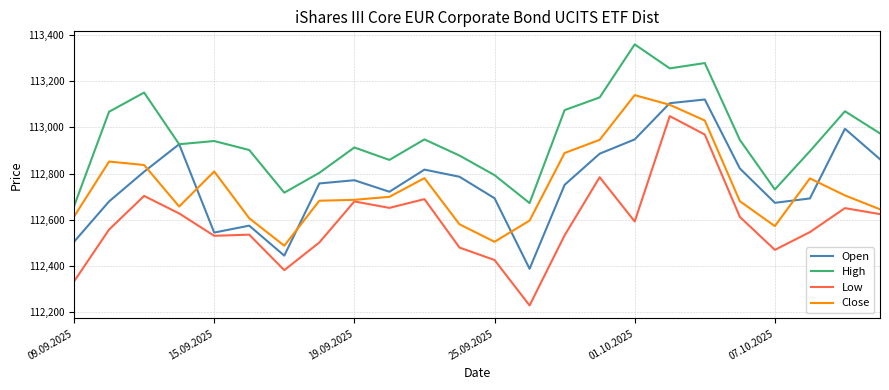

What is the maximum value shown in the chart?

113360